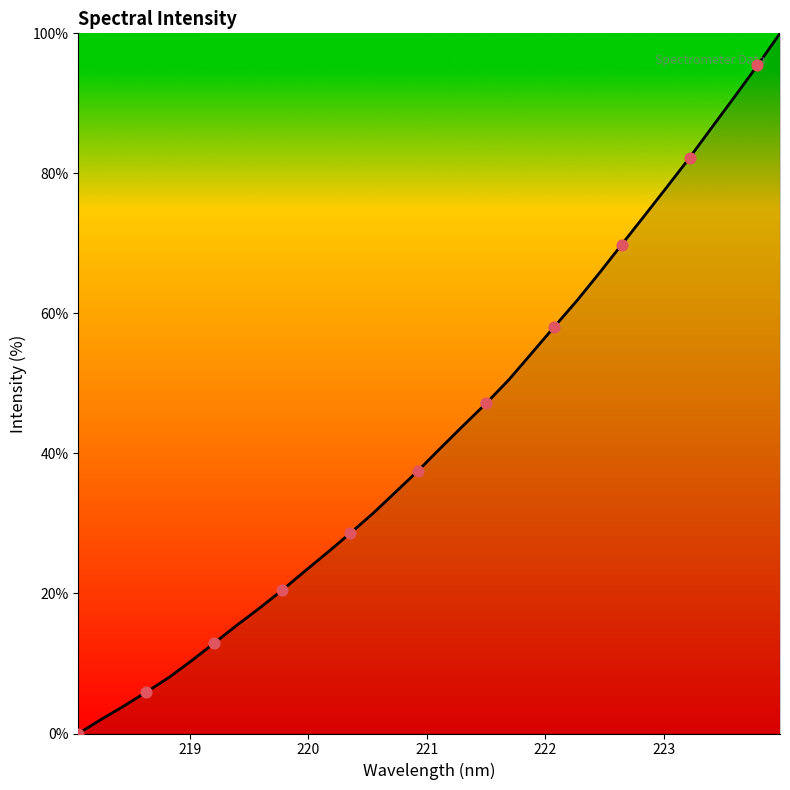

What is the greatest value displayed?

100.0